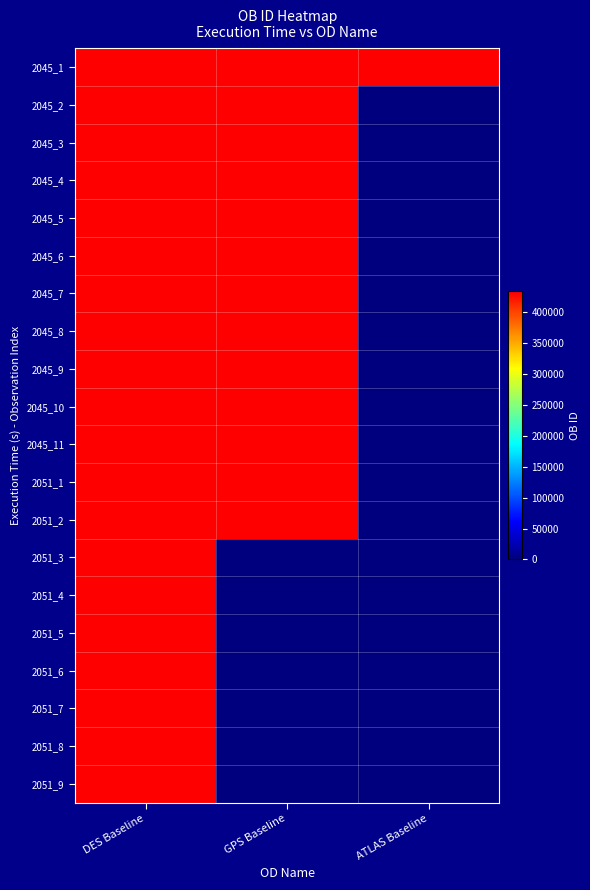

Reading left to right, list all the values displayed in this chart.

2045_1: DES Baseline=431297	GPS Baseline=431337	ATLAS Baseline=431377
2045_2: DES Baseline=431300	GPS Baseline=431340	ATLAS Baseline=0
2045_3: DES Baseline=431303	GPS Baseline=431343	ATLAS Baseline=0
2045_4: DES Baseline=431306	GPS Baseline=431346	ATLAS Baseline=0
2045_5: DES Baseline=431309	GPS Baseline=431349	ATLAS Baseline=0
2045_6: DES Baseline=431312	GPS Baseline=431352	ATLAS Baseline=0
2045_7: DES Baseline=431315	GPS Baseline=431355	ATLAS Baseline=0
2045_8: DES Baseline=431318	GPS Baseline=431358	ATLAS Baseline=0
2045_9: DES Baseline=431321	GPS Baseline=431361	ATLAS Baseline=0
2045_10: DES Baseline=431324	GPS Baseline=431364	ATLAS Baseline=0
2045_11: DES Baseline=431327	GPS Baseline=431367	ATLAS Baseline=0
2051_1: DES Baseline=432826	GPS Baseline=431370	ATLAS Baseline=0
2051_2: DES Baseline=432829	GPS Baseline=431373	ATLAS Baseline=0
2051_3: DES Baseline=432832	GPS Baseline=0	ATLAS Baseline=0
2051_4: DES Baseline=432835	GPS Baseline=0	ATLAS Baseline=0
2051_5: DES Baseline=432838	GPS Baseline=0	ATLAS Baseline=0
2051_6: DES Baseline=432841	GPS Baseline=0	ATLAS Baseline=0
2051_7: DES Baseline=432844	GPS Baseline=0	ATLAS Baseline=0
2051_8: DES Baseline=432847	GPS Baseline=0	ATLAS Baseline=0
2051_9: DES Baseline=432850	GPS Baseline=0	ATLAS Baseline=0